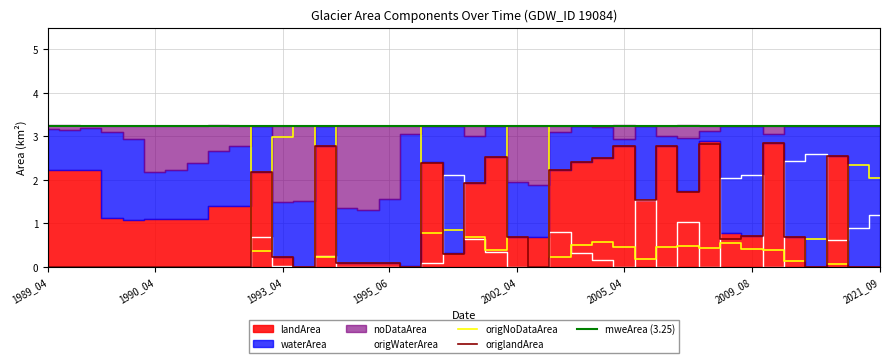

After their last crossing, which series has the higher values: origlandArea or origNoDataArea?

origNoDataArea